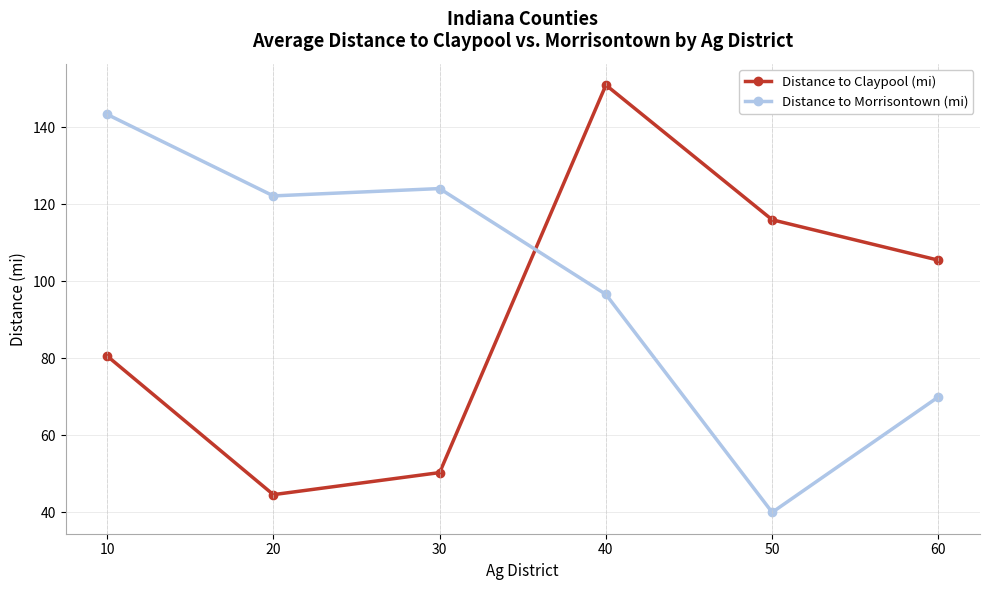

Count the number of categories in the chart.

6